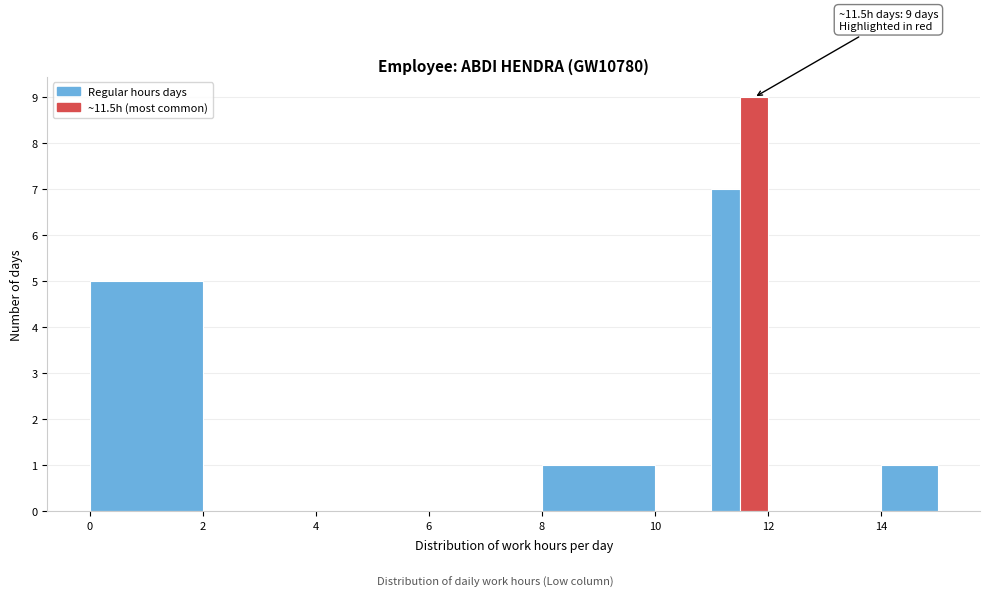

Around what value on the x-axis is the tallest bar? Give the approximate position of its centre, as read against the axis.

11.8